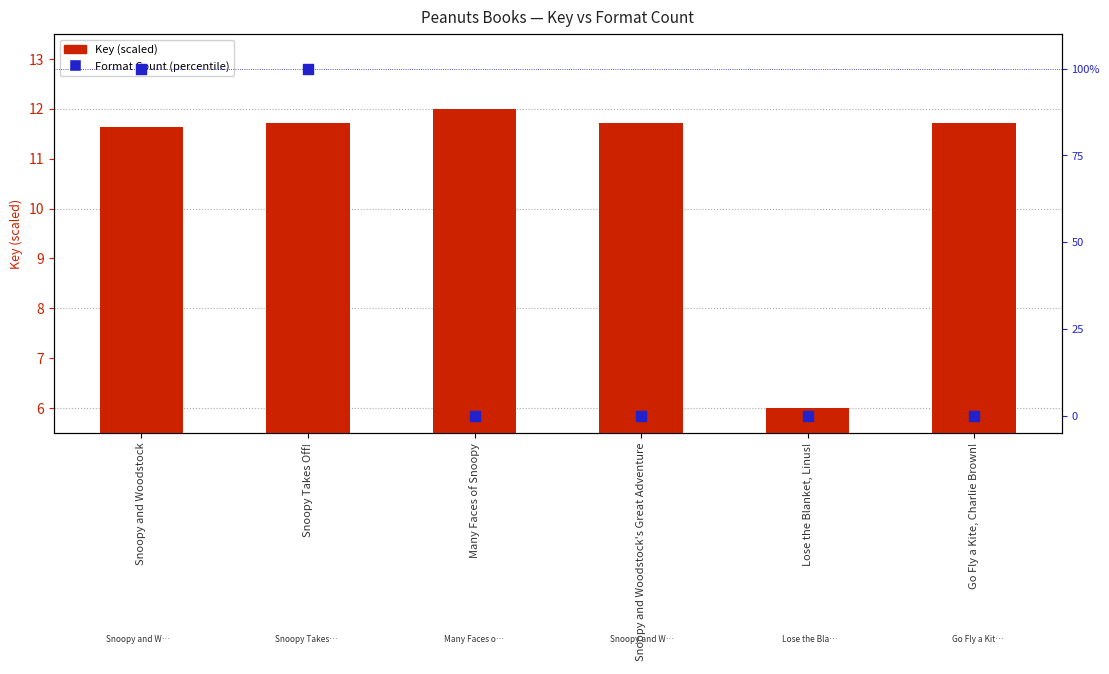

Which series reaches the minimum Y coordinate?

Format Count (percentile)